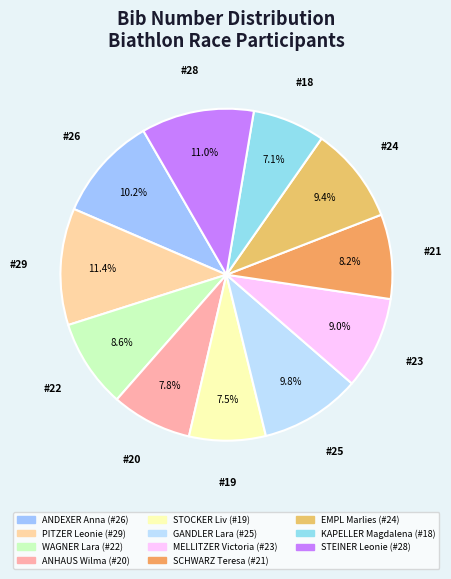

Rank the categories by value from highest to lowest.

PITZER Leonie, STEINER Leonie, ANDEXER Anna, GANDLER Lara, EMPL Marlies, MELLITZER Victoria, WAGNER Lara, SCHWARZ Teresa, ANHAUS Wilma, STOCKER Liv, KAPELLER Magdalena